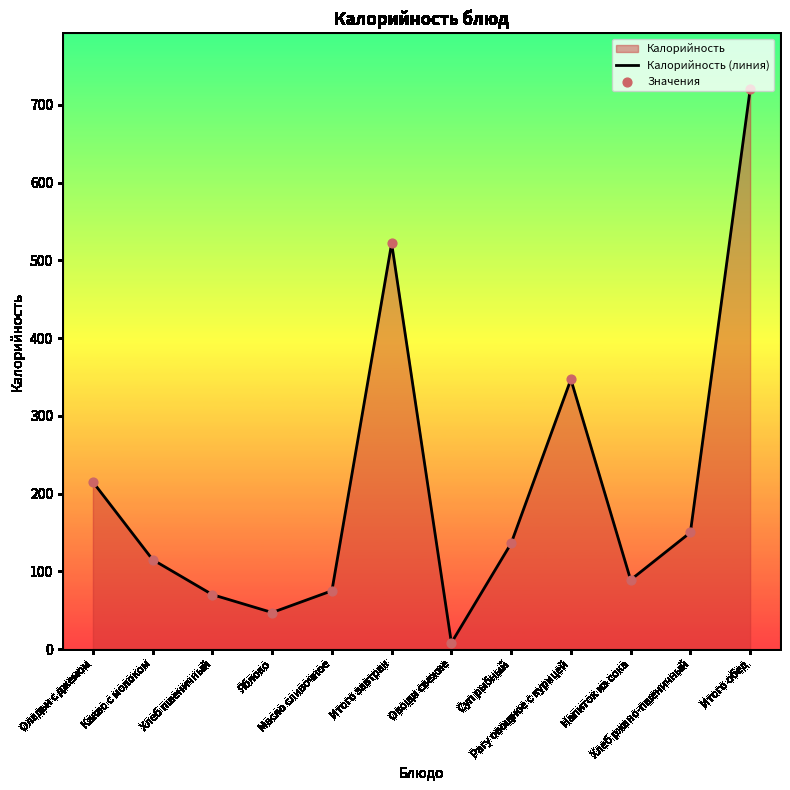

Which series contains the highest Y value?

Калорийность (линия)